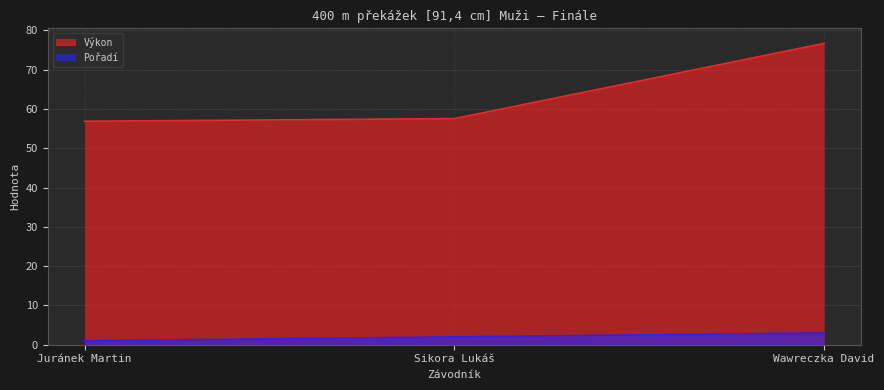

Where does the Výkon series first go above 57?

Sikora Lukáš